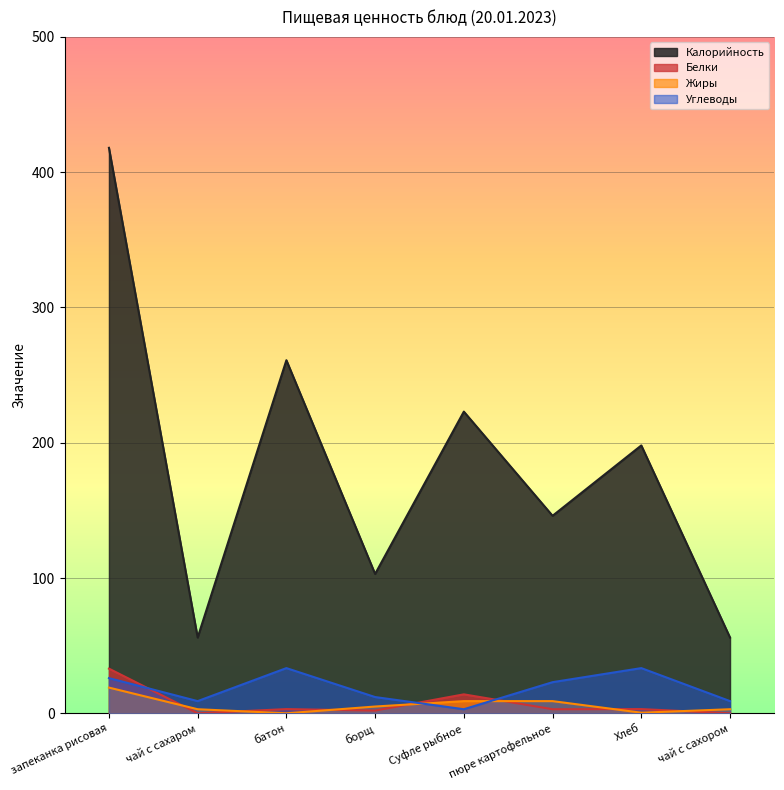

True or false: Углеводы and Жиры cross at least once.

True